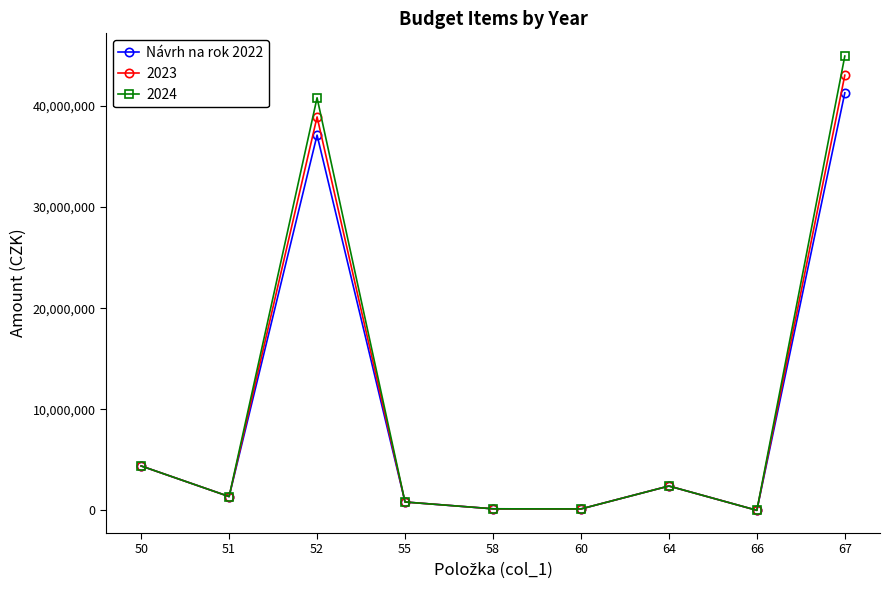

True or false: 2023 has more than 1 points higher than both neighbors.

True